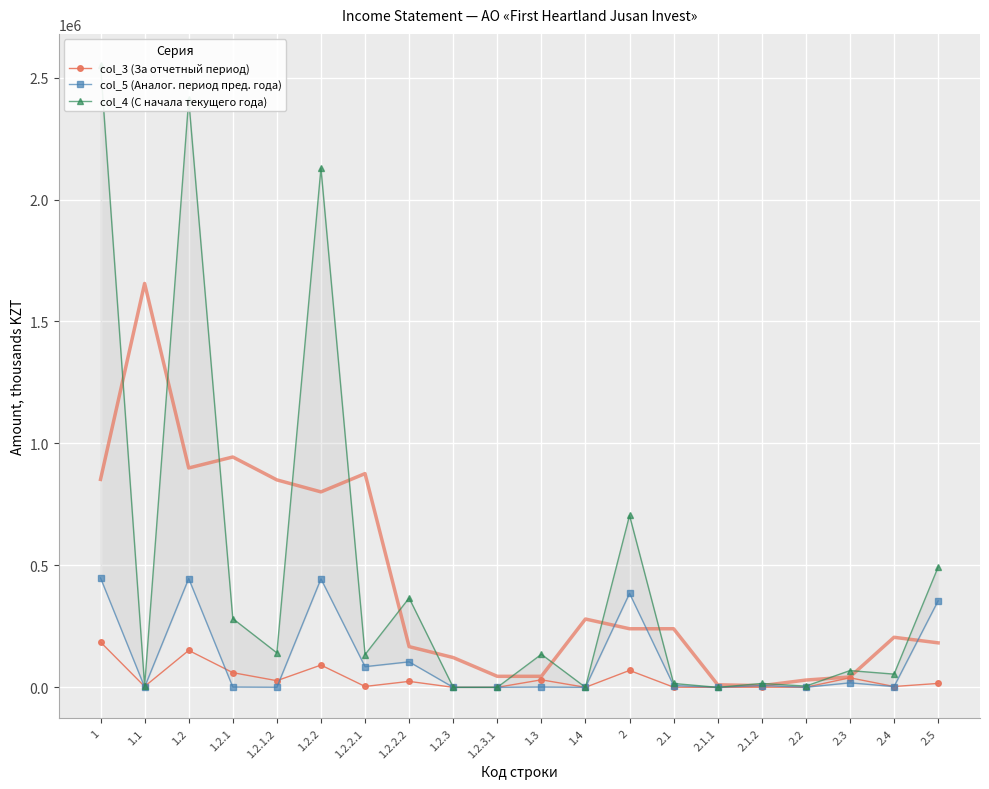

What is the highest value of the col_5 (Аналог. период пред. года) series?

448413